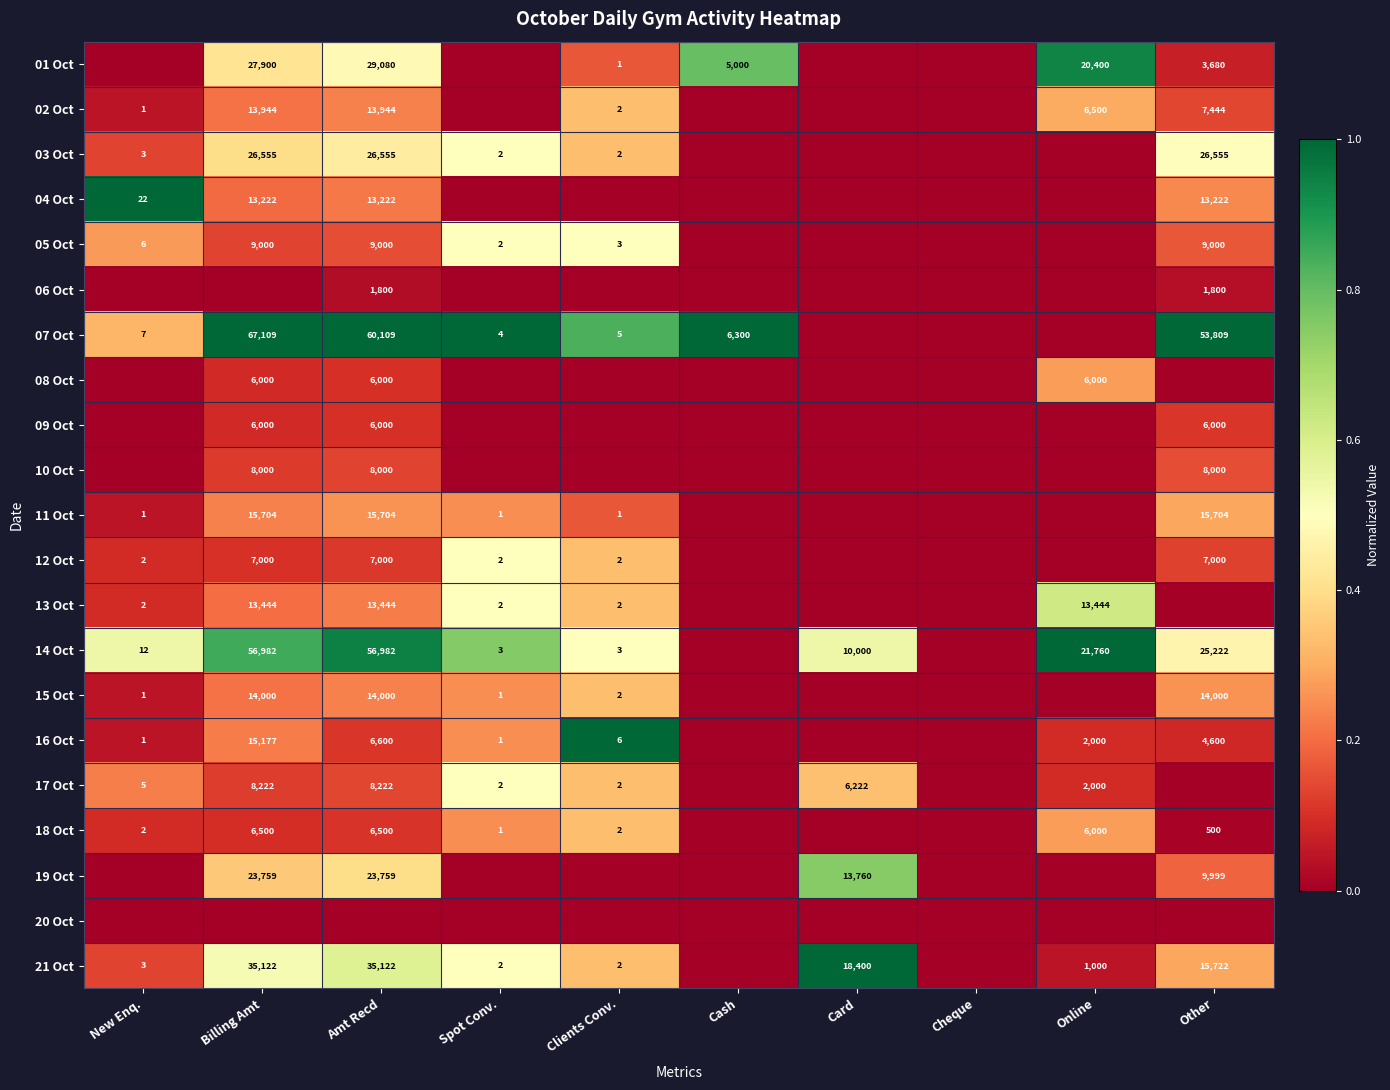

What is the difference between the 03 Oct values at New Enq. and Amt Recd?

26552